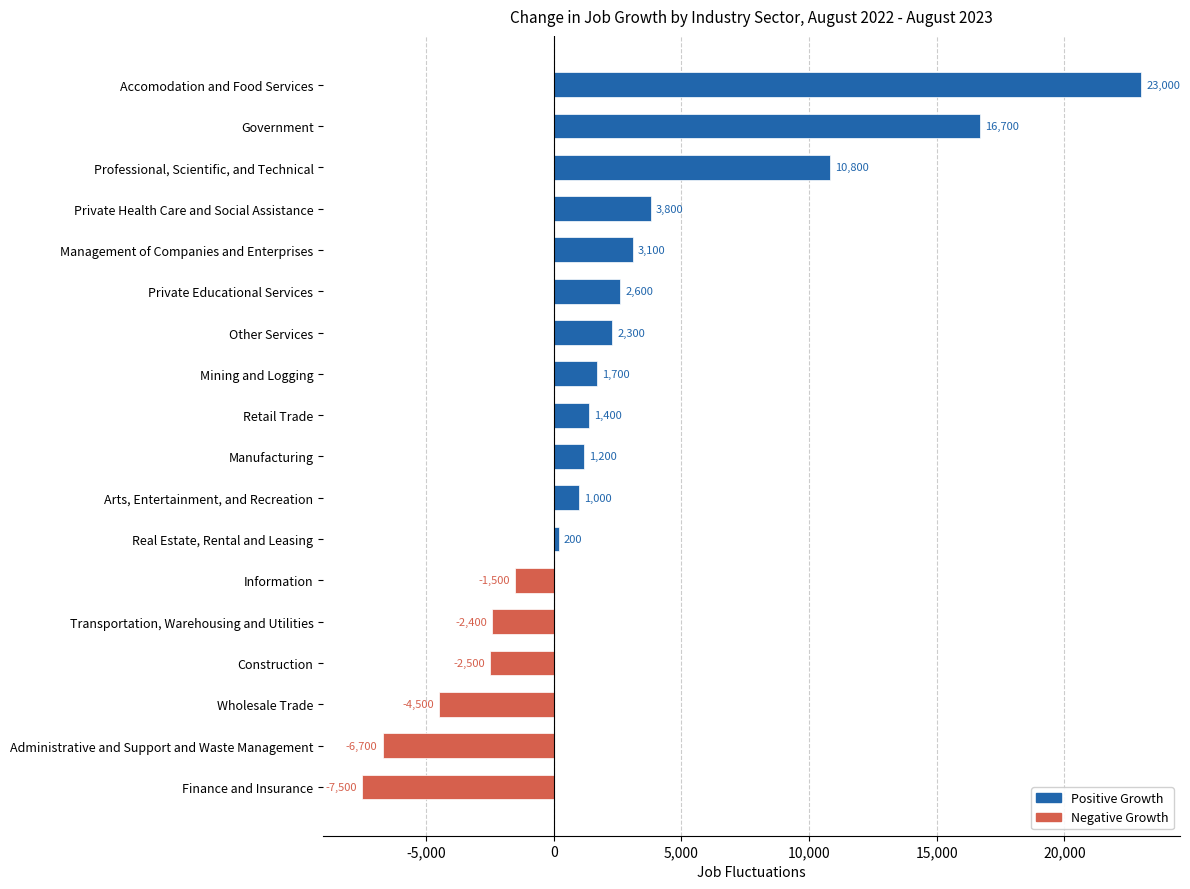

What is the difference between the second highest and minimum values?

24200